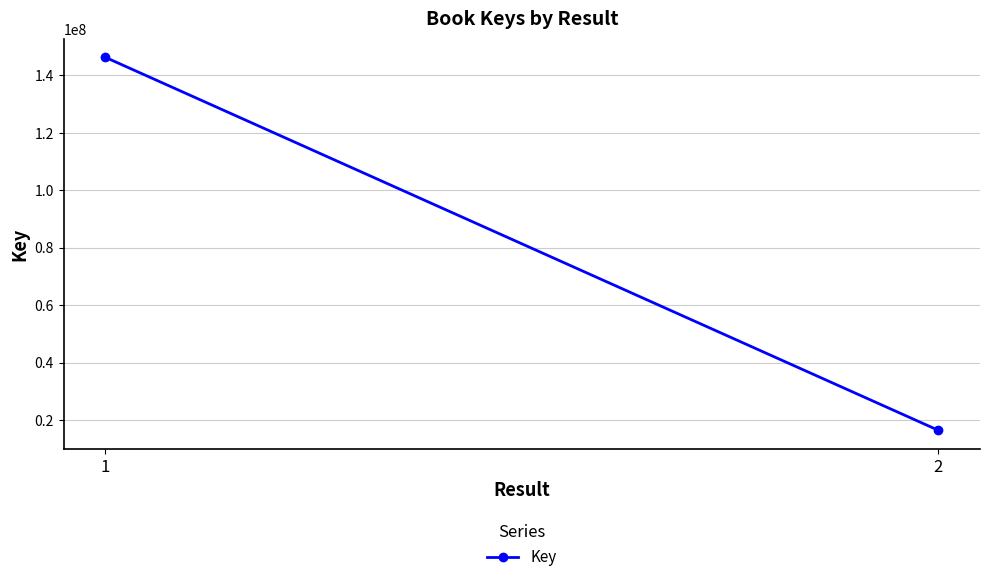

Rank the categories by value from highest to lowest.

1, 2